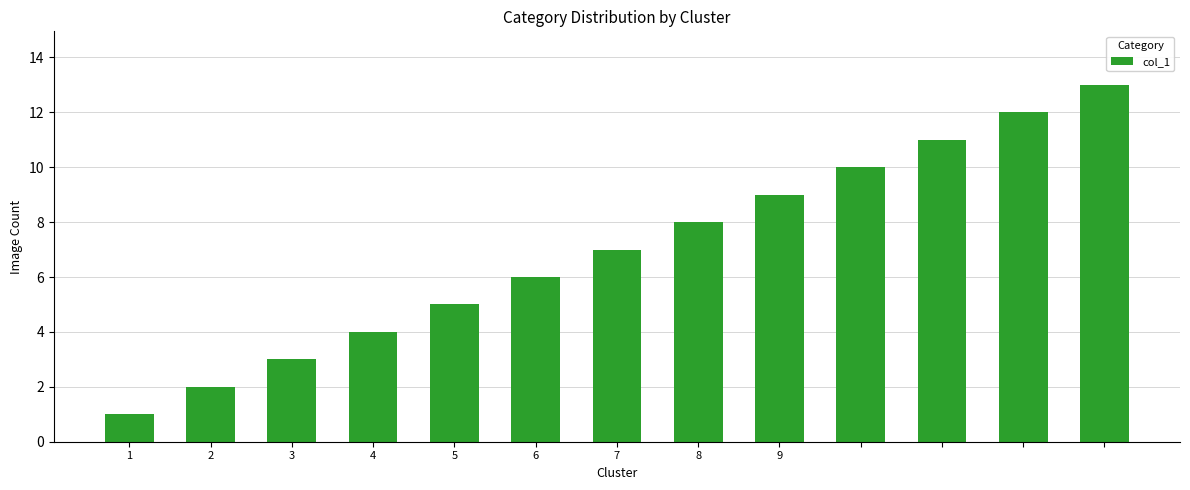

What is the difference between the maximum and minimum values?

12